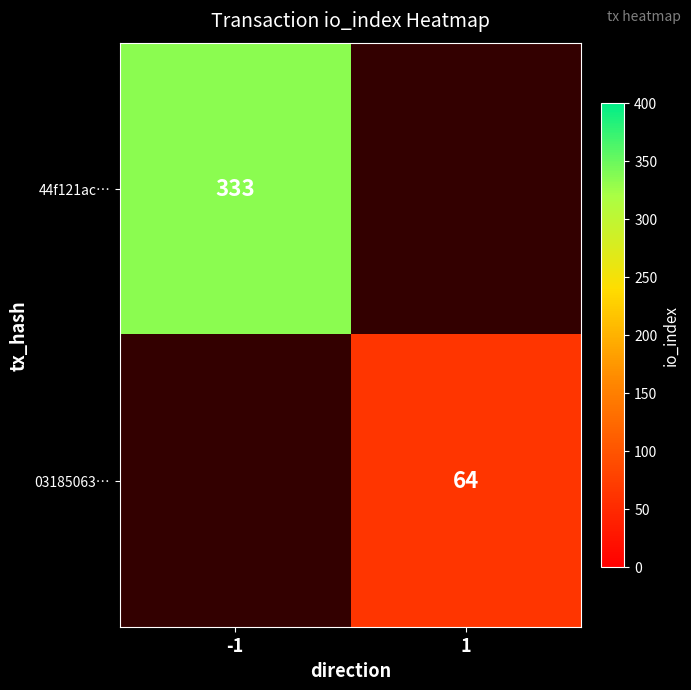

Count the number of categories in the chart.

2